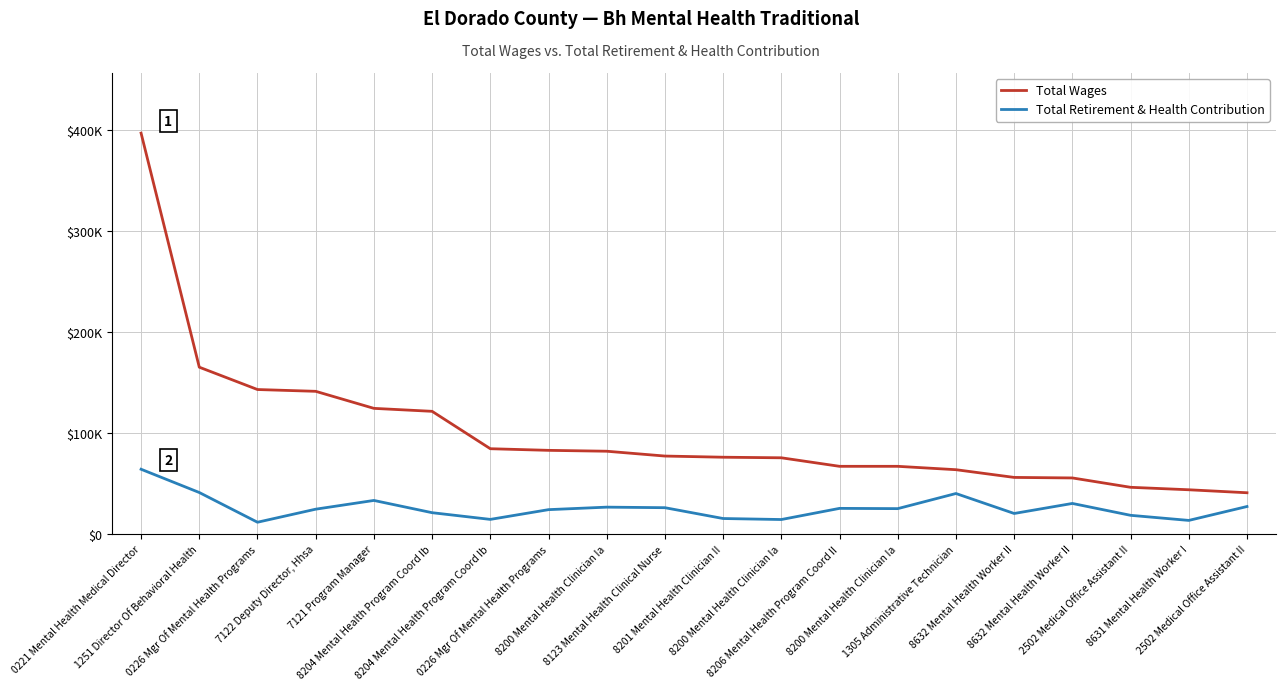

Where is Total Wages nearest to the value 219120?

1251 Director Of Behavioral Health